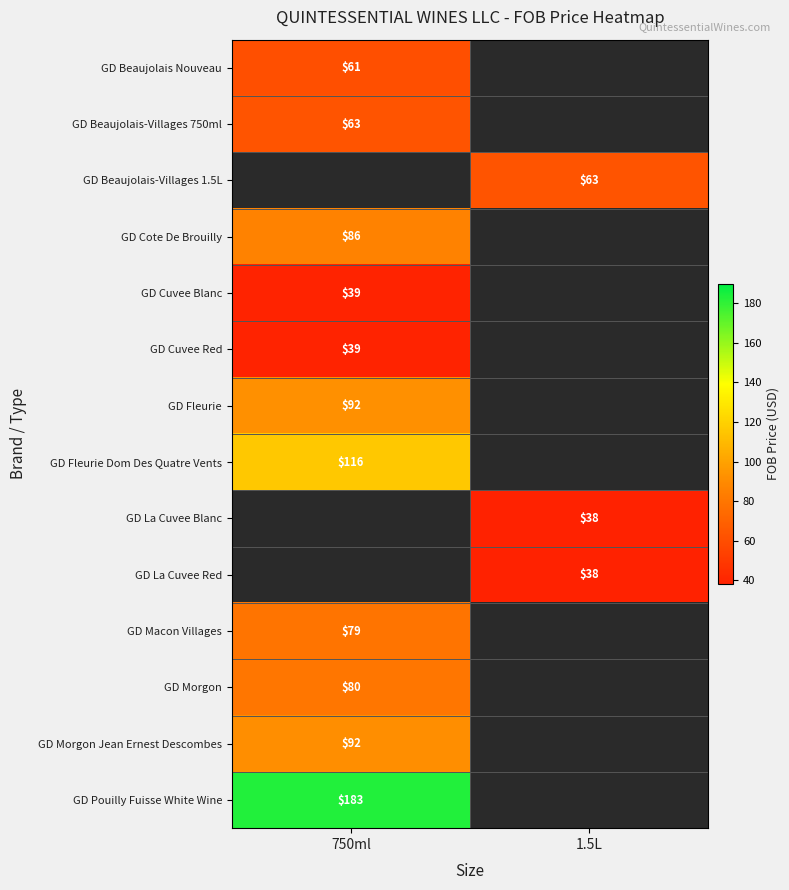

True or false: GD La Cuvee Blanc has a value of 10 at 1.5L.

False